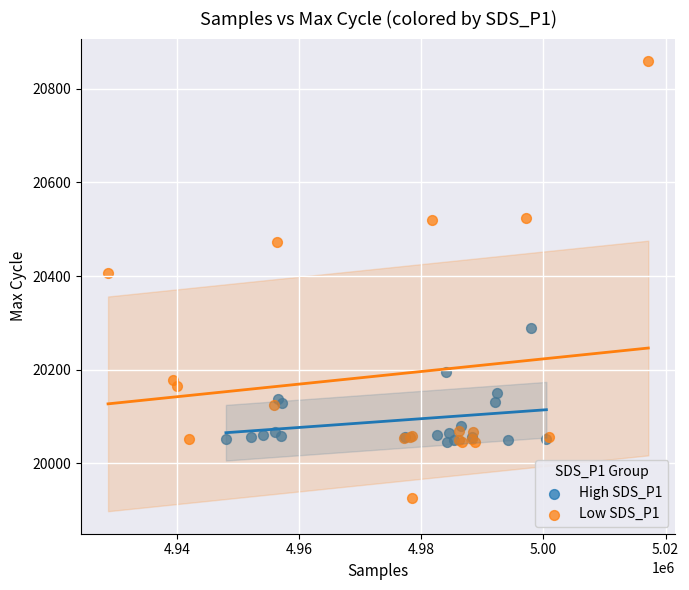

Which series reaches the maximum Y coordinate?

Low SDS_P1